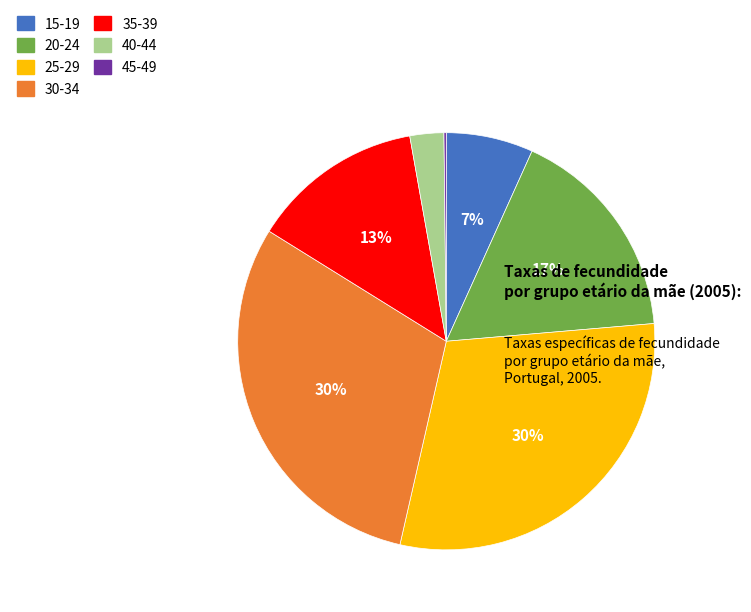

What percentage is the 15-19 slice, to the nearest percent?

7%